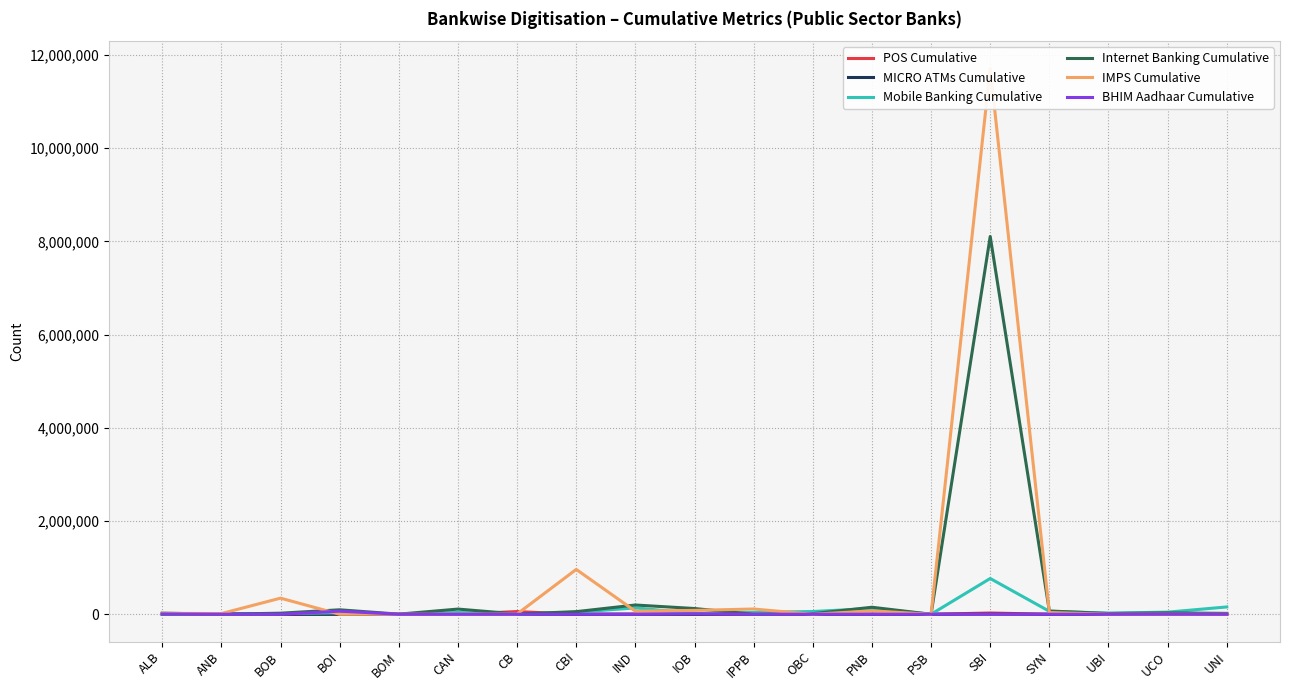

Is it true that Internet Banking Cumulative equals 199090 at CAN?

False